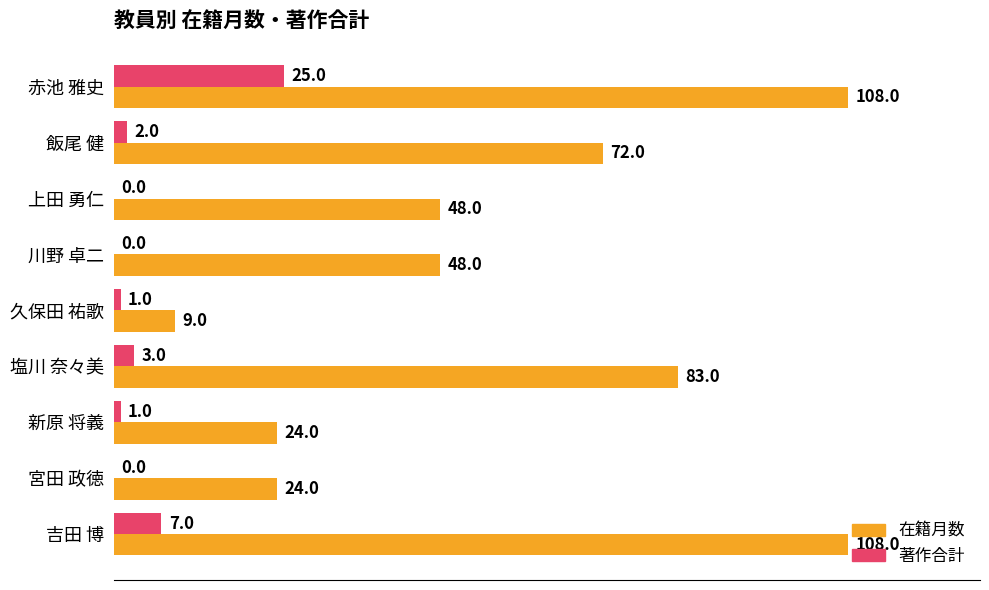

At which label is 著作合計 closest to 12?

吉田 博